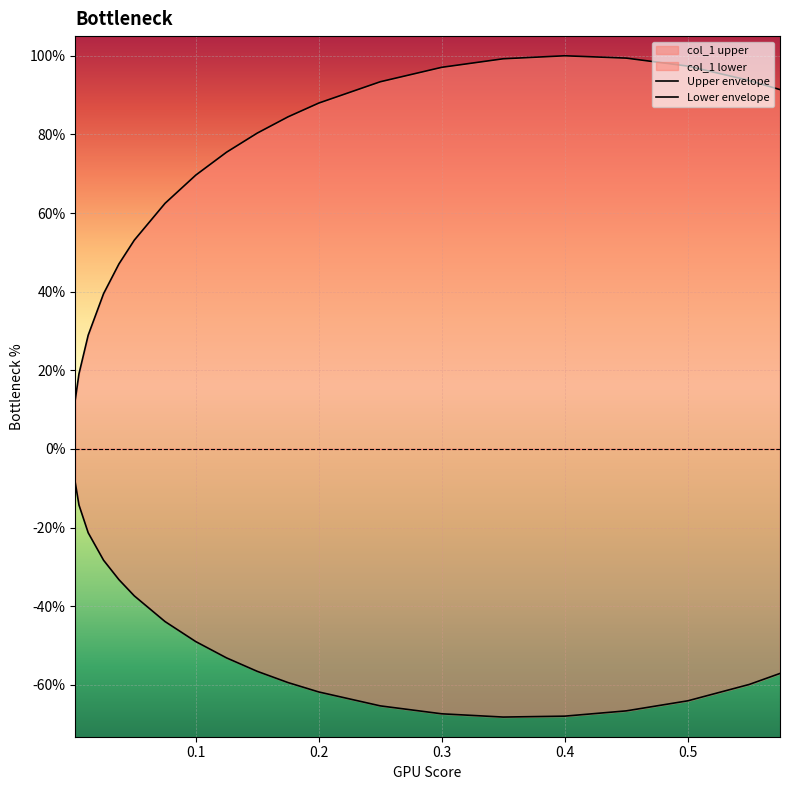

True or false: Lower envelope has more than 1 points higher than both neighbors.

False